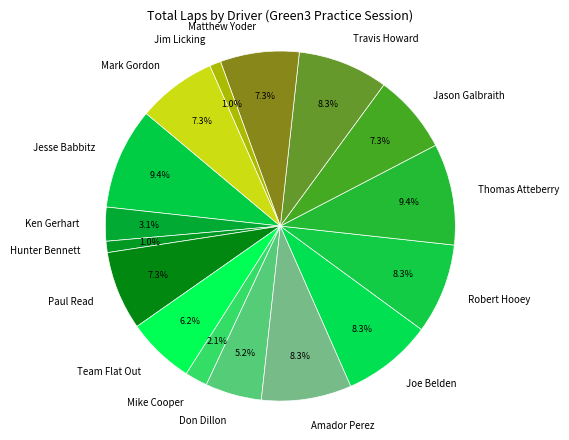

Which has a higher value, Don Dillon or Mark Gordon?

Mark Gordon